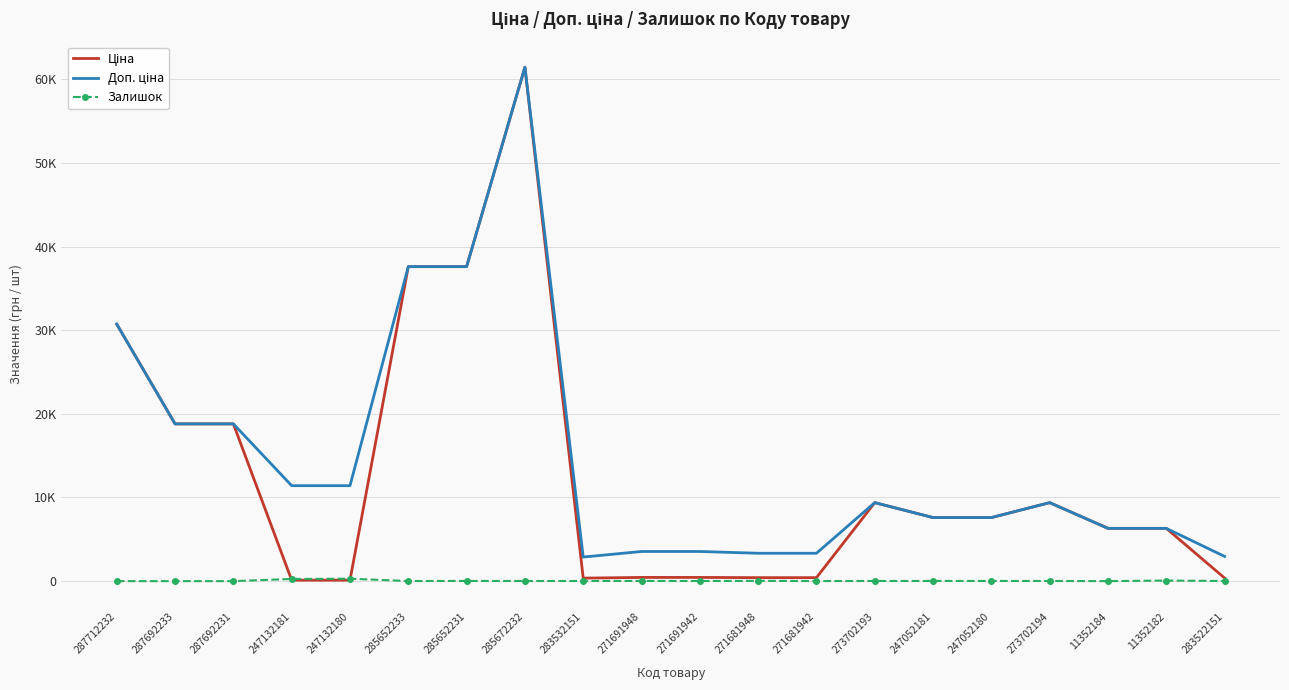

What is the sum of the Доп. ціна values at 247052181 and 283532151?

10475.3